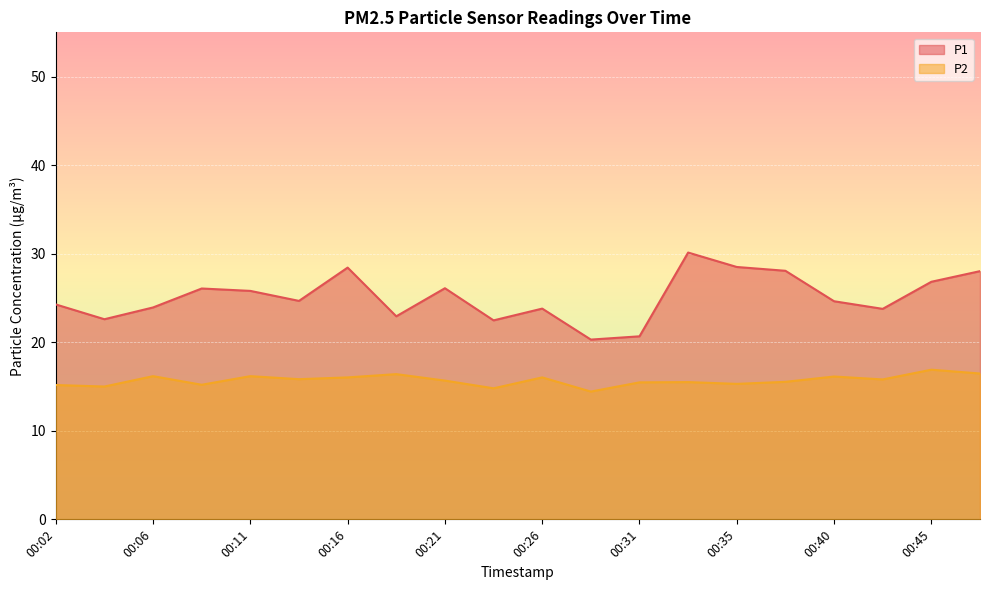

At how many categories does at least one series exceed 22?

18